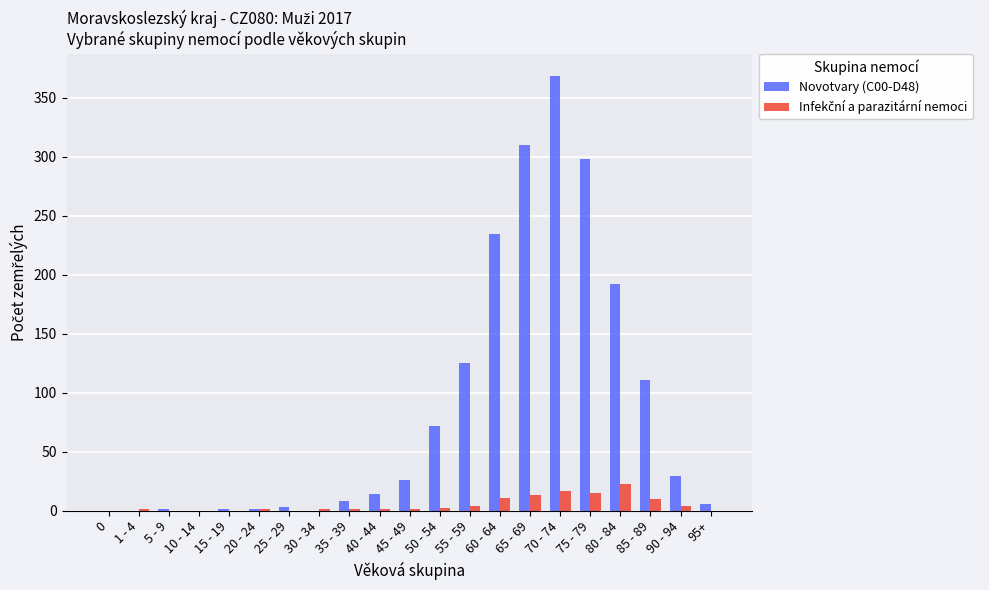

Between 10 - 14 and 75 - 79, which series saw the biggest shift?

Novotvary (C00-D48)